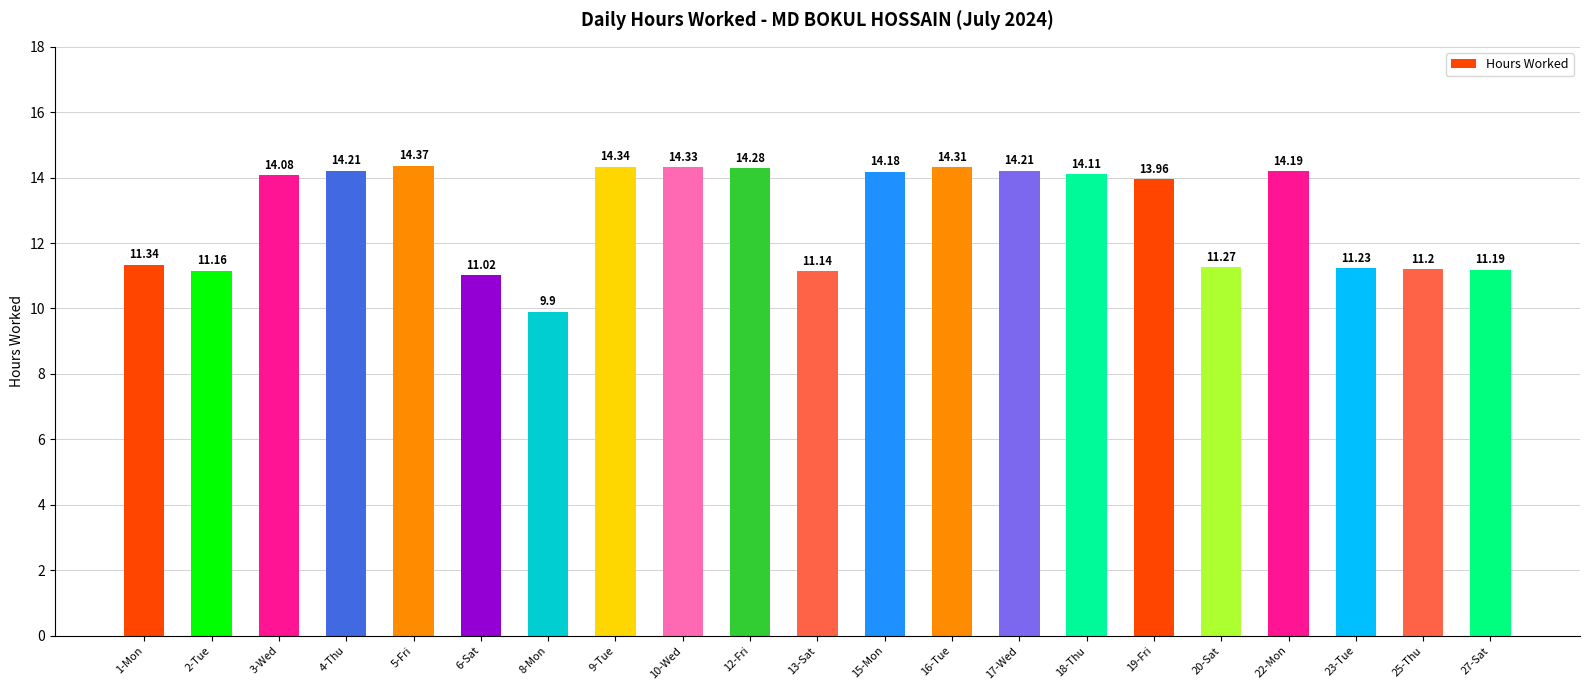

At which label does the data first exceed 14?

3-Wed